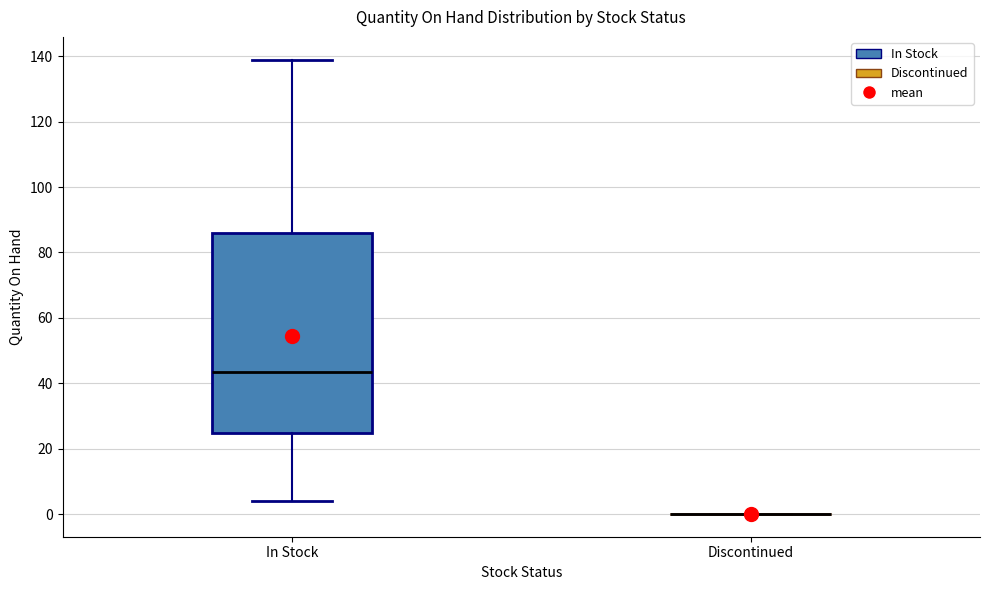

Reading left to right, read every box against the y-axis: the position of its median line, the range the box covers, and the ends of its whiskers. The values are not printed on the chart, so give them approximately, as read against the axis.

In Stock: median 44, box 24 to 86, whiskers 4 to 140
Discontinued: box collapsed to a line at 0, whiskers 0 to 0